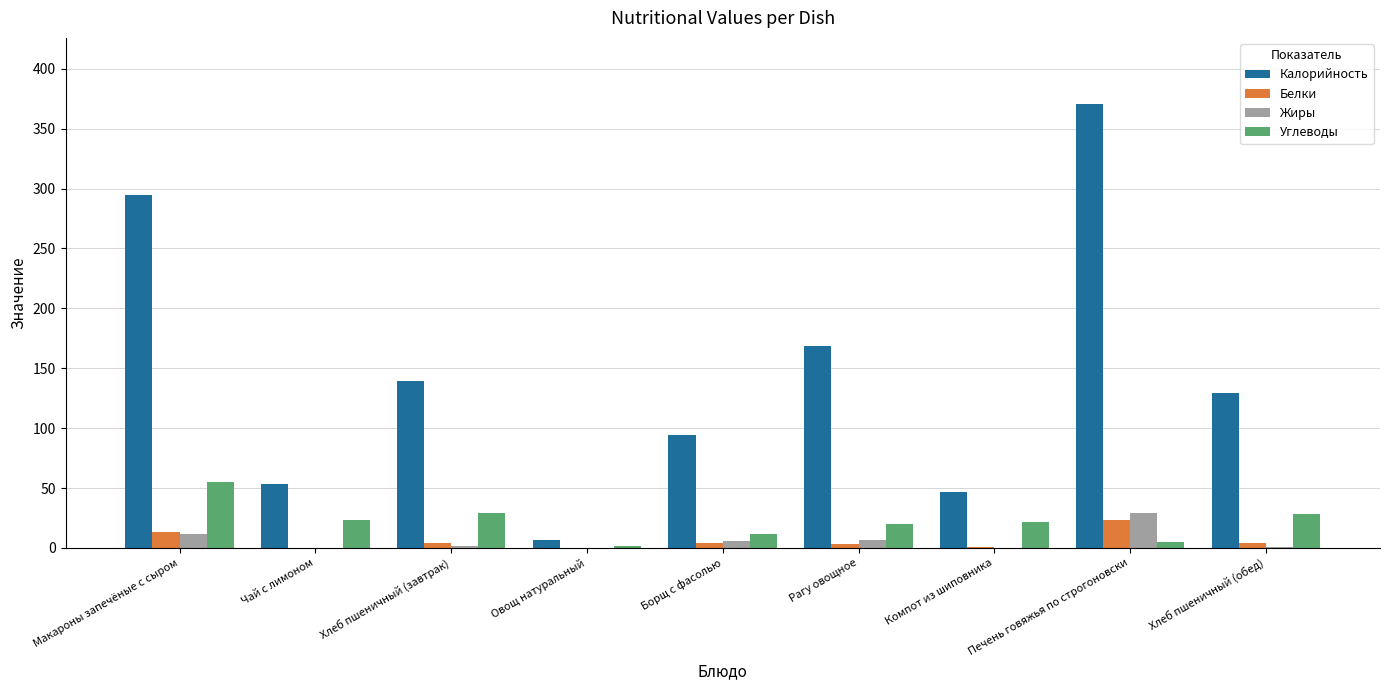

What is the greatest value displayed?

370.2